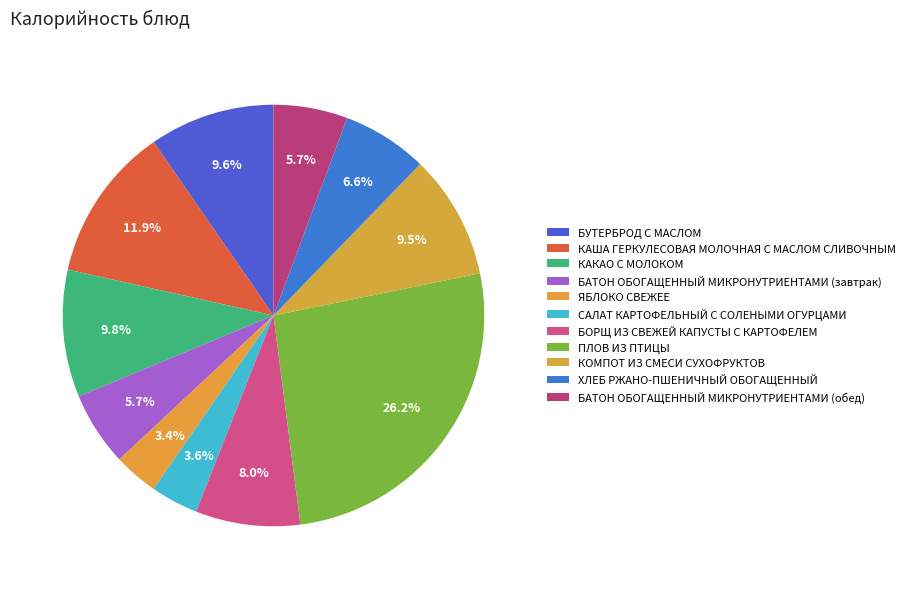

The ЯБЛОКО СВЕЖЕЕ slice represents 3% of the pie. True or false?

True